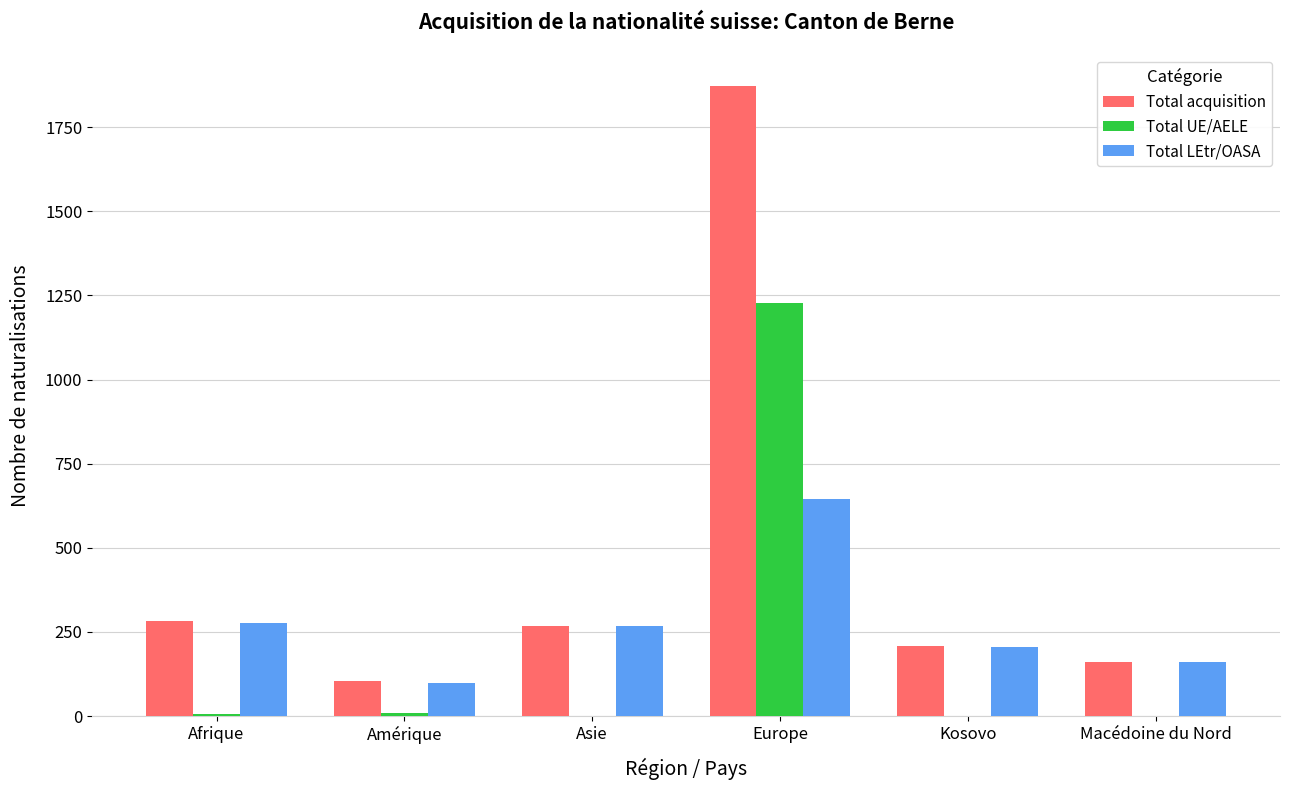

Which category has the highest value across all series?

Europe